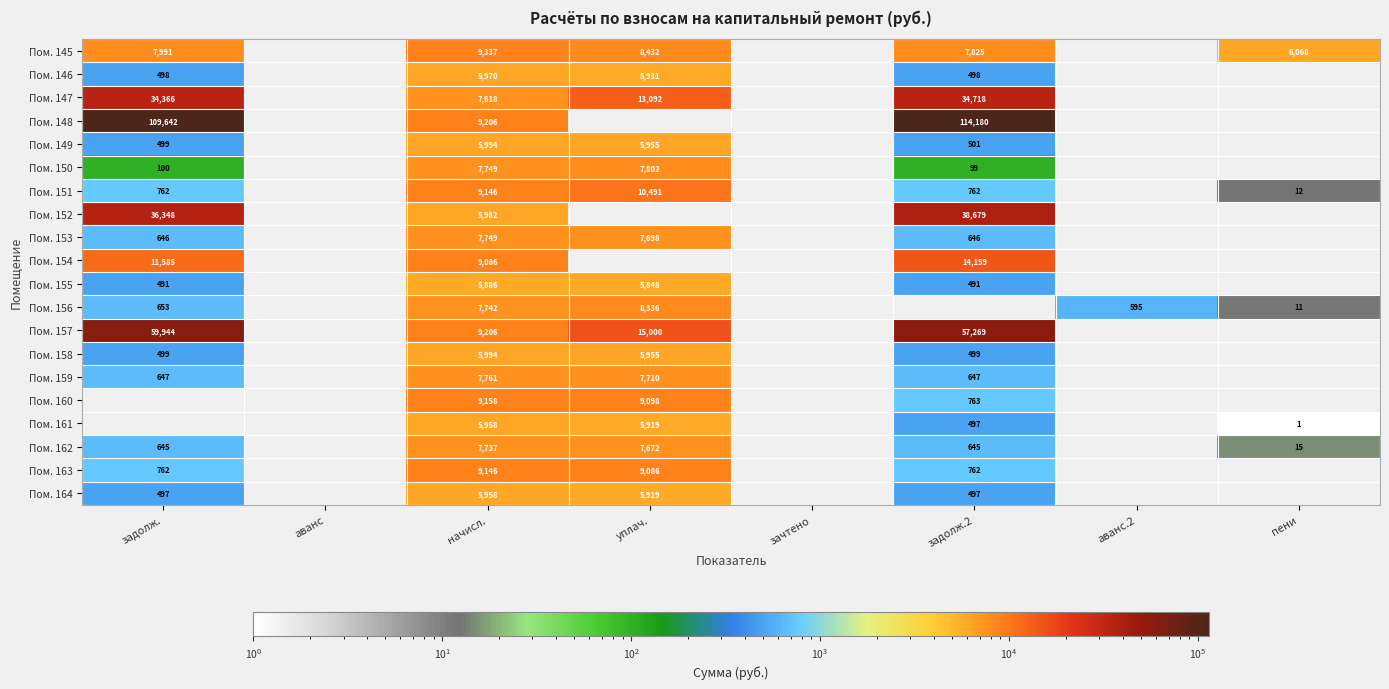

How many values in Пом. 152 are above zero?

3